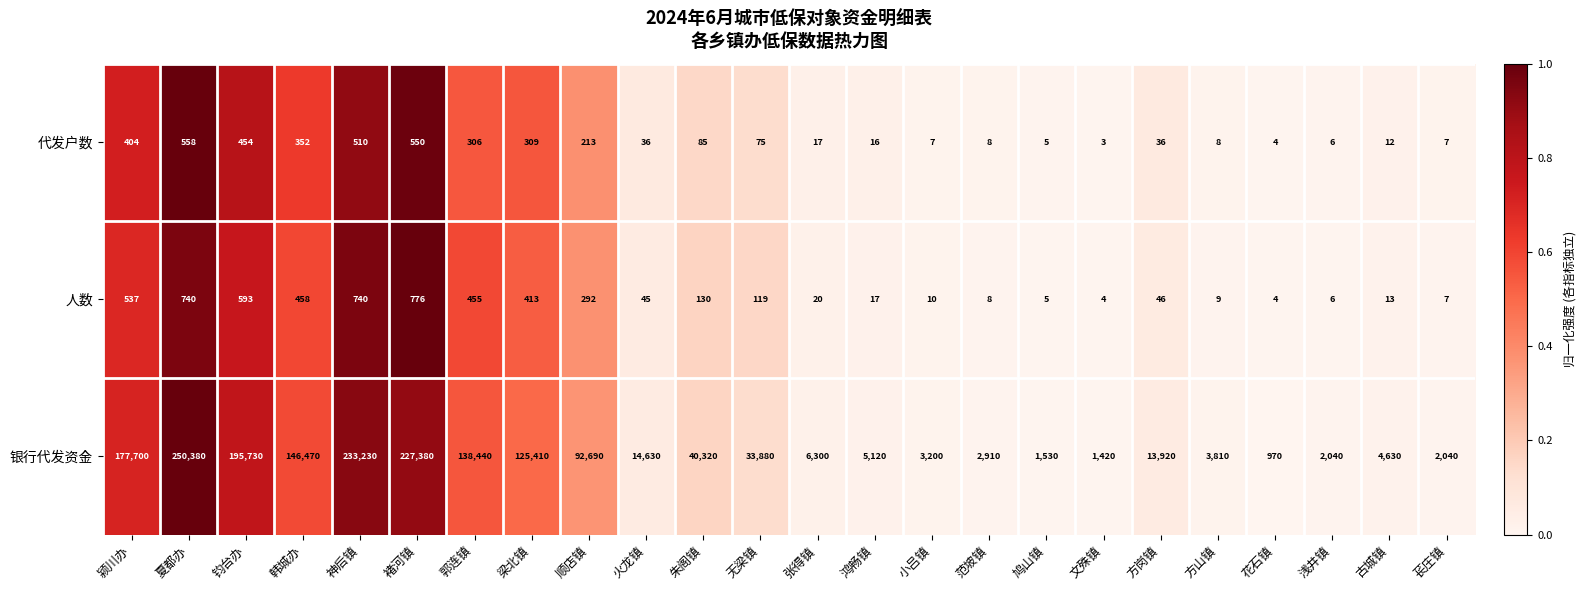

What is the total value across all series at 韩城办?

147280